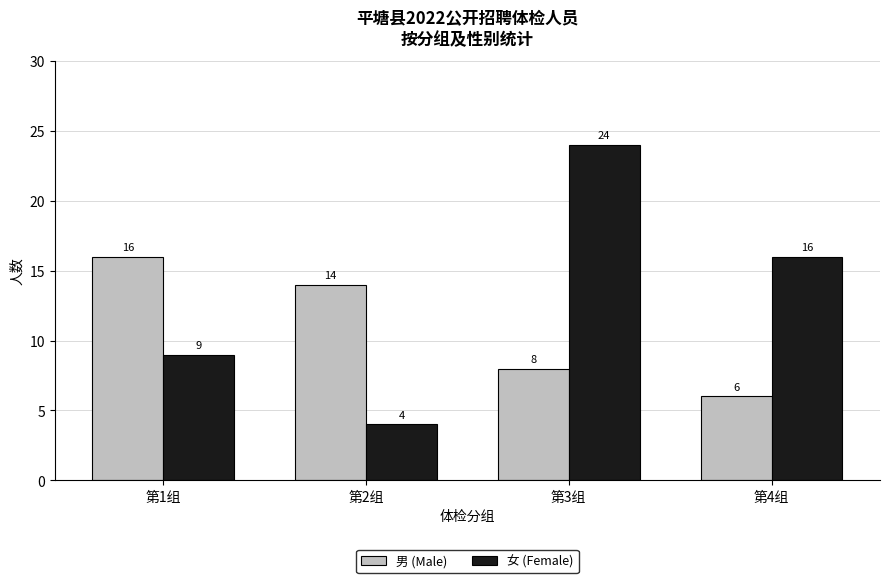

How many data points in 女 (Female) are less than 16?

2